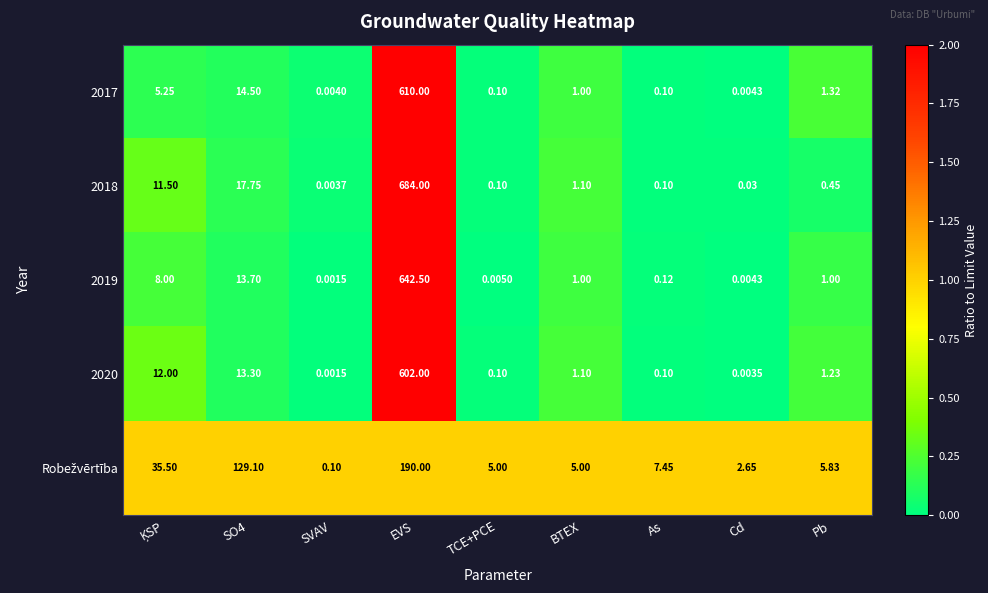

Which series has the largest total across all categories?

2018